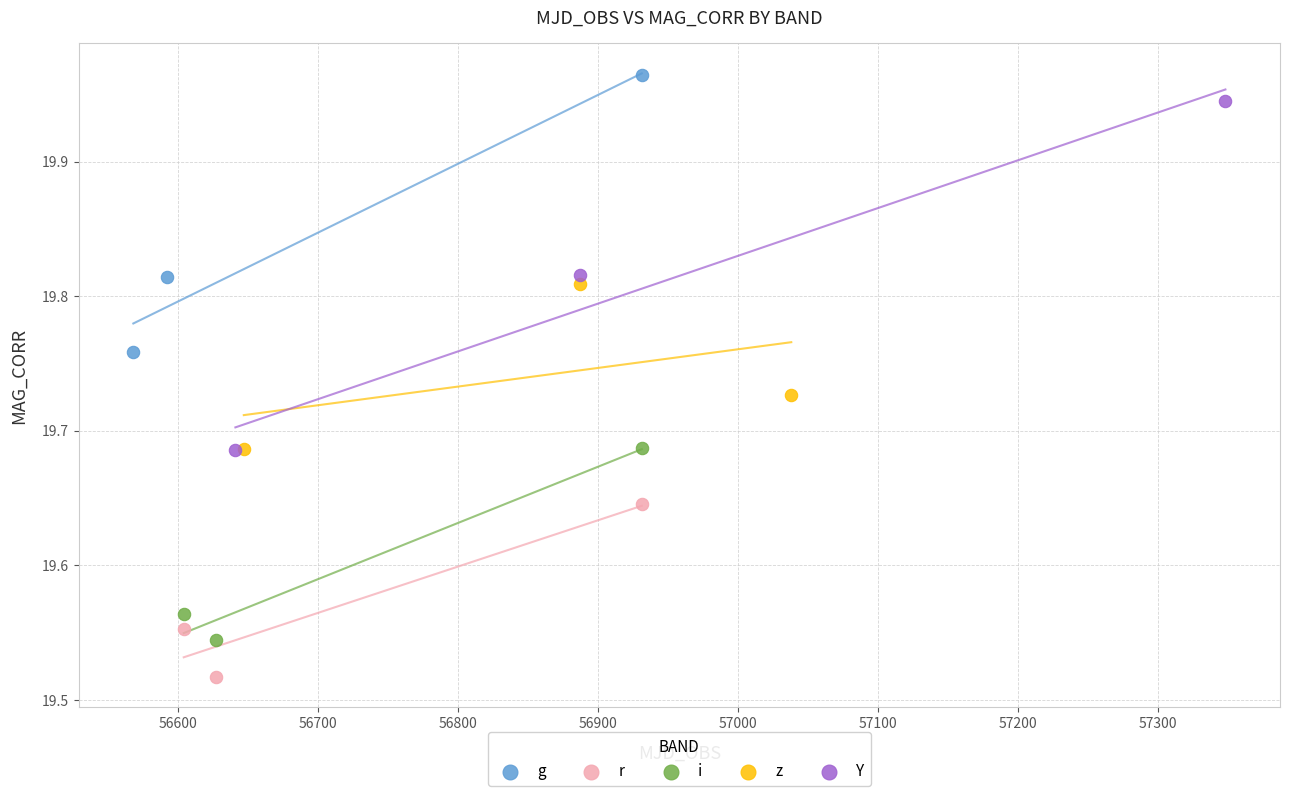

Which series reaches the minimum Y coordinate?

r